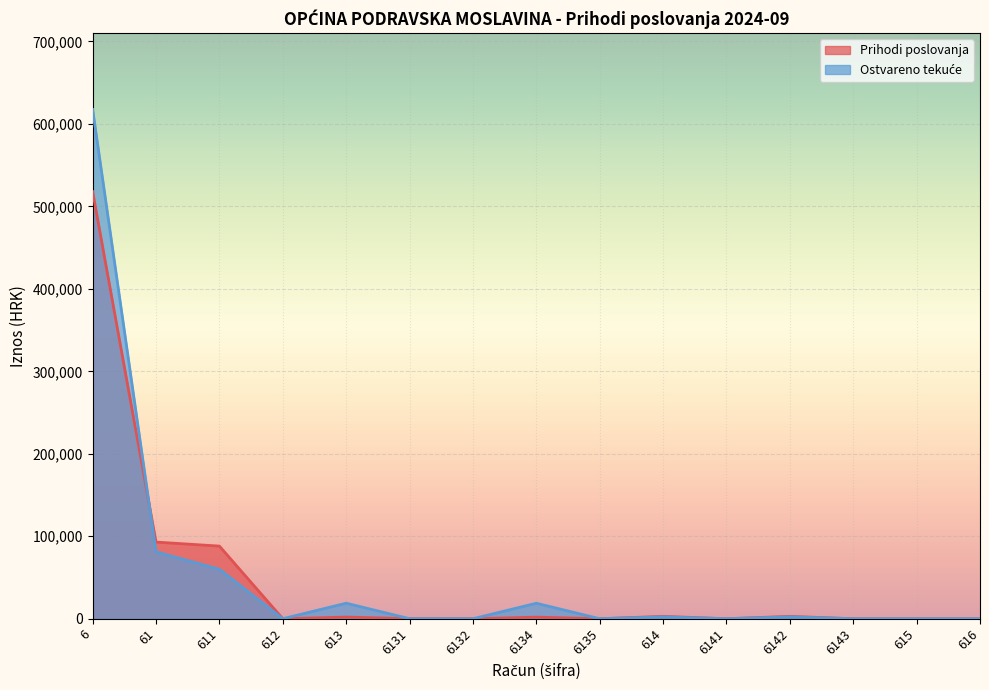

What is the maximum value for Ostvareno tekuće?

617423.9